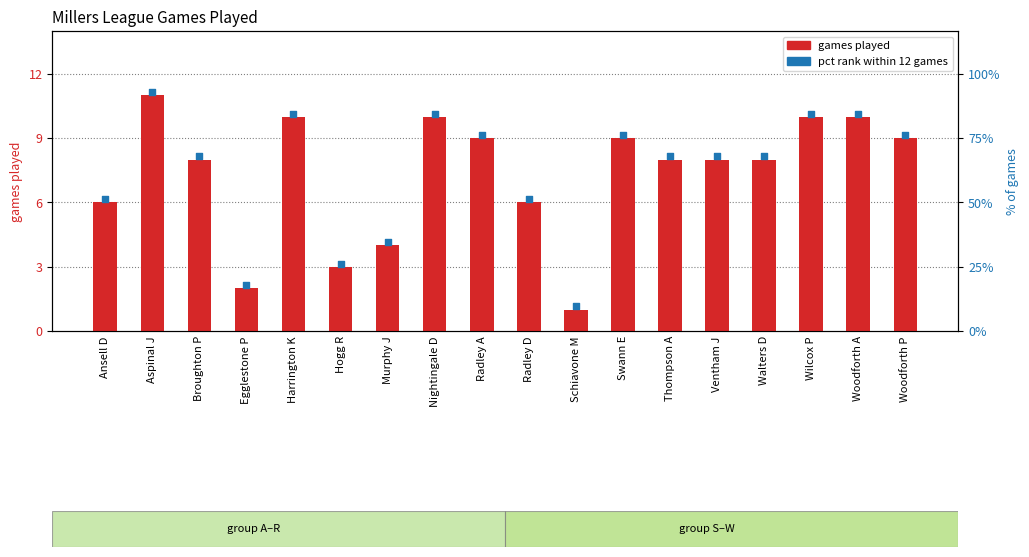

Is the value of games played at Egglestone P greater than the value of pct rank (out of 12) at Thompson A?

No